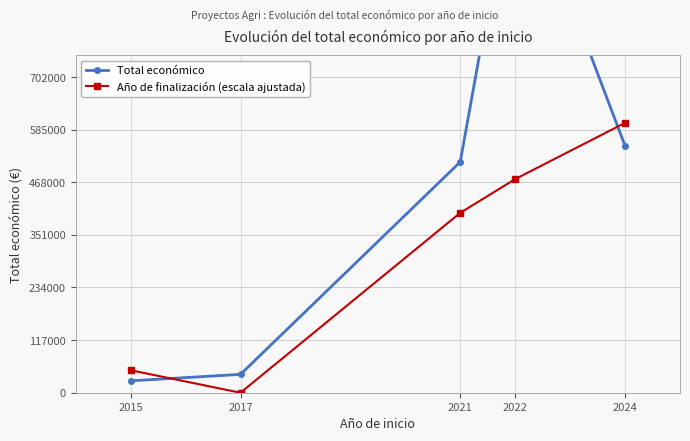

What is the average value of the Total económico series?

464429